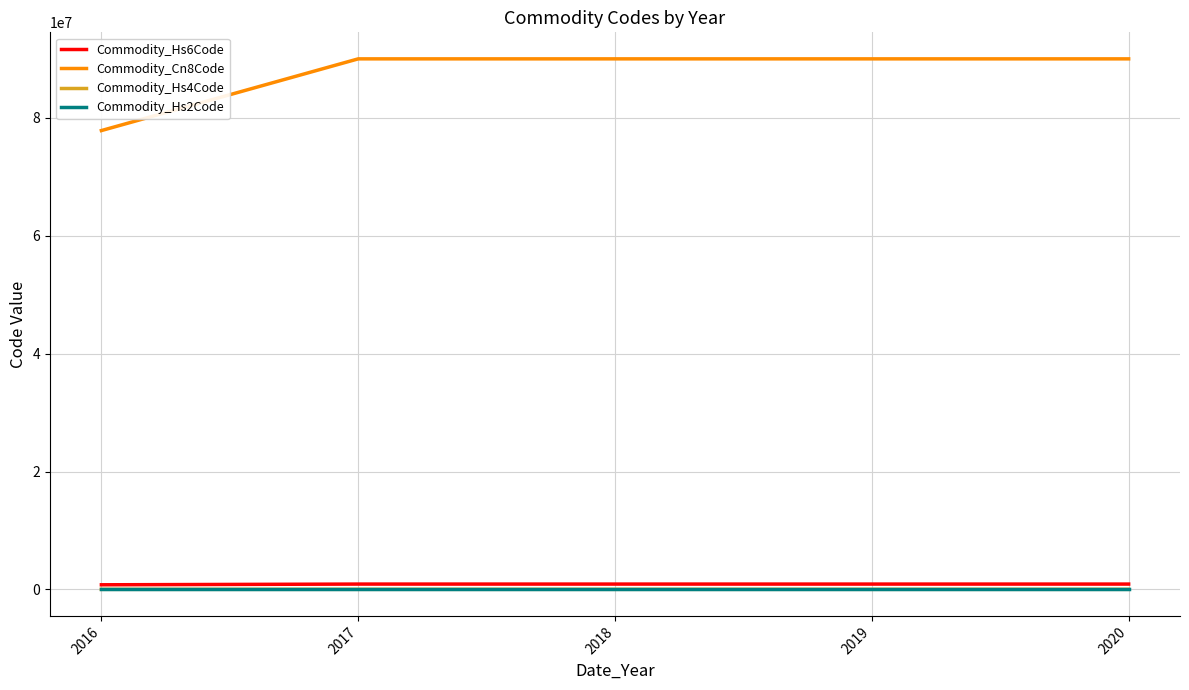

Does the chart display data point markers on the line(s)?

No